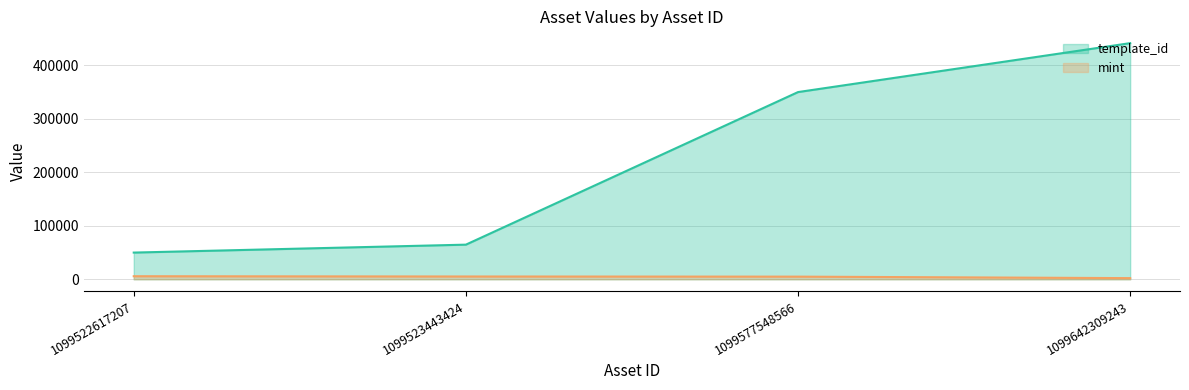

True or false: template_id and mint cross at least once.

False